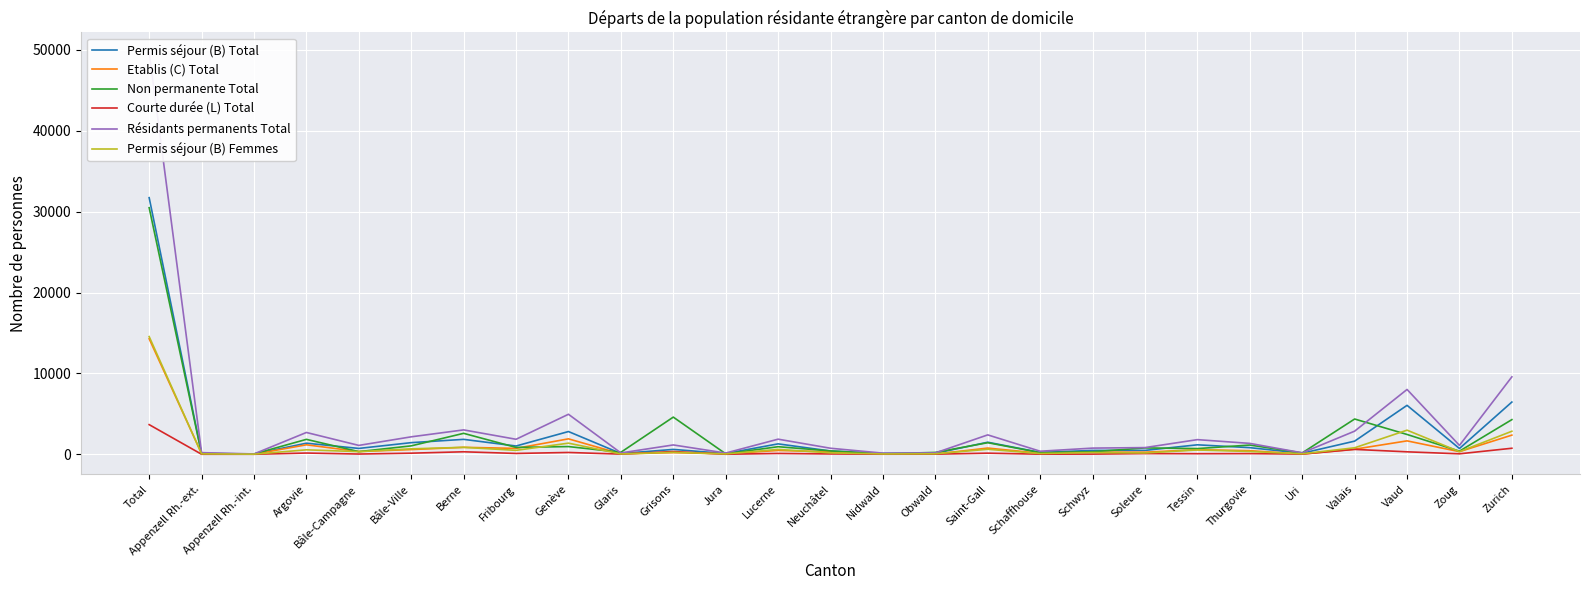

Reading left to right, list all the values displayed in this chart.

Permis séjour (B) Total: Total=31722	Appenzell Rh.-ext.=110	Appenzell Rh.-int.=28	Argovie=1370	Bâle-Campagne=725	Bâle-Ville=1438	Berne=1845	Fribourg=1023	Genève=2812	Glaris=96	Grisons=602	Jura=94	Lucerne=1288	Neuchâtel=405	Nidwald=107	Obwald=125	Saint-Gall=1490	Schaffhouse=233	Schwyz=479	Soleure=482	Tessin=1171	Thurgovie=820	Uri=129	Valais=1626	Vaud=6051	Zoug=715	Zurich=6458
Etablis (C) Total: Total=14281	Appenzell Rh.-ext.=89	Appenzell Rh.-int.=12	Argovie=1172	Bâle-Campagne=343	Bâle-Ville=583	Berne=861	Fribourg=729	Genève=1909	Glaris=50	Grisons=210	Jura=54	Lucerne=476	Neuchâtel=299	Nidwald=25	Obwald=30	Saint-Gall=769	Schaffhouse=132	Schwyz=262	Soleure=257	Tessin=568	Thurgovie=443	Uri=28	Valais=628	Vaud=1658	Zoug=325	Zurich=2369
Non permanente Total: Total=30484	Appenzell Rh.-ext.=50	Appenzell Rh.-int.=38	Argovie=1845	Bâle-Campagne=329	Bâle-Ville=1042	Berne=2590	Fribourg=850	Genève=954	Glaris=246	Grisons=4596	Jura=60	Lucerne=936	Neuchâtel=413	Nidwald=58	Obwald=231	Saint-Gall=1432	Schaffhouse=210	Schwyz=312	Soleure=789	Tessin=704	Thurgovie=1142	Uri=173	Valais=4361	Vaud=2451	Zoug=387	Zurich=4285
Courte durée (L) Total: Total=3666	Appenzell Rh.-ext.=4	Appenzell Rh.-int.=2	Argovie=154	Bâle-Campagne=30	Bâle-Ville=138	Berne=309	Fribourg=104	Genève=225	Glaris=21	Grisons=343	Jura=5	Lucerne=104	Neuchâtel=42	Nidwald=10	Obwald=16	Saint-Gall=139	Schaffhouse=13	Schwyz=23	Soleure=88	Tessin=72	Thurgovie=84	Uri=25	Valais=605	Vaud=305	Zoug=59	Zurich=746
Résidants permanents Total: Total=49669	Appenzell Rh.-ext.=203	Appenzell Rh.-int.=42	Argovie=2696	Bâle-Campagne=1098	Bâle-Ville=2159	Berne=3015	Fribourg=1856	Genève=4946	Glaris=167	Grisons=1155	Jura=153	Lucerne=1868	Neuchâtel=746	Nidwald=142	Obwald=171	Saint-Gall=2398	Schaffhouse=378	Schwyz=764	Soleure=827	Tessin=1811	Thurgovie=1347	Uri=182	Valais=2859	Vaud=8014	Zoug=1099	Zurich=9573
Permis séjour (B) Femmes: Total=14552	Appenzell Rh.-ext.=50	Appenzell Rh.-int.=15	Argovie=551	Bâle-Campagne=327	Bâle-Ville=673	Berne=859	Fribourg=487	Genève=1376	Glaris=41	Grisons=245	Jura=44	Lucerne=603	Neuchâtel=183	Nidwald=40	Obwald=61	Saint-Gall=620	Schaffhouse=93	Schwyz=217	Soleure=166	Tessin=534	Thurgovie=347	Uri=60	Valais=804	Vaud=2982	Zoug=326	Zurich=2848